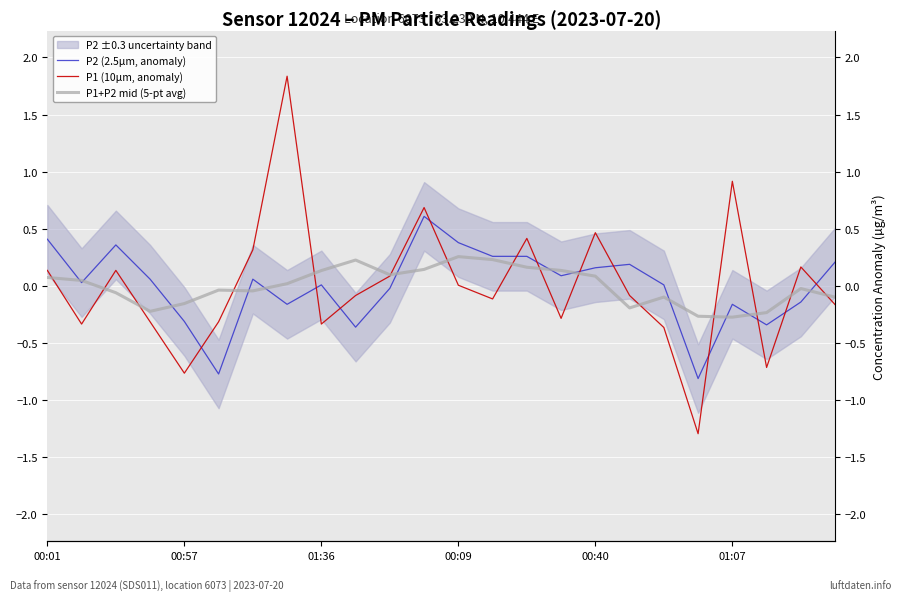

True or false: P1 (10µm, anomaly) has more than 1 interior local peaks.

True